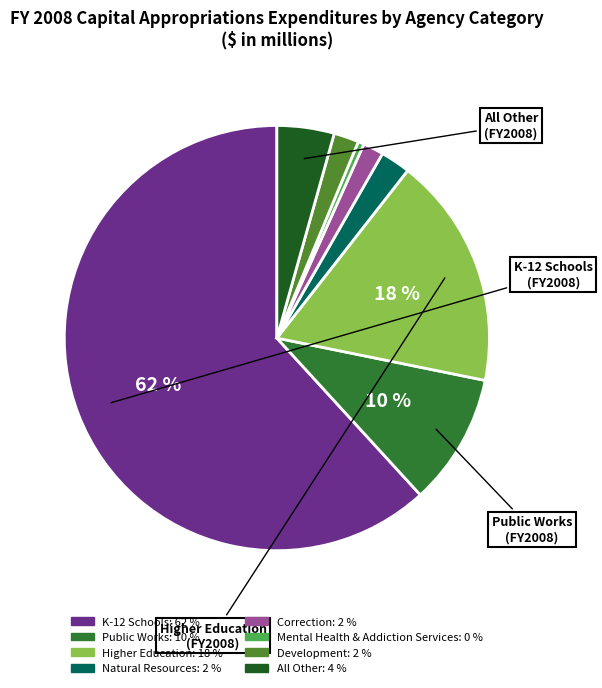

Count the number of slices in the pie.

8